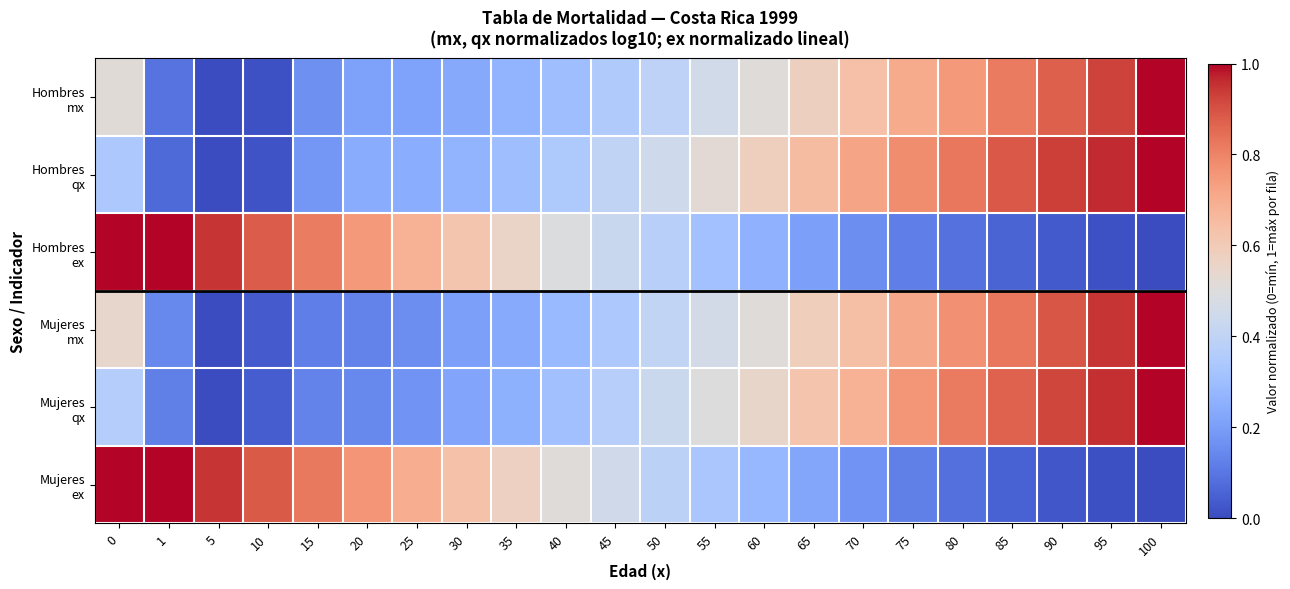

Which category has the highest value across all series?

100